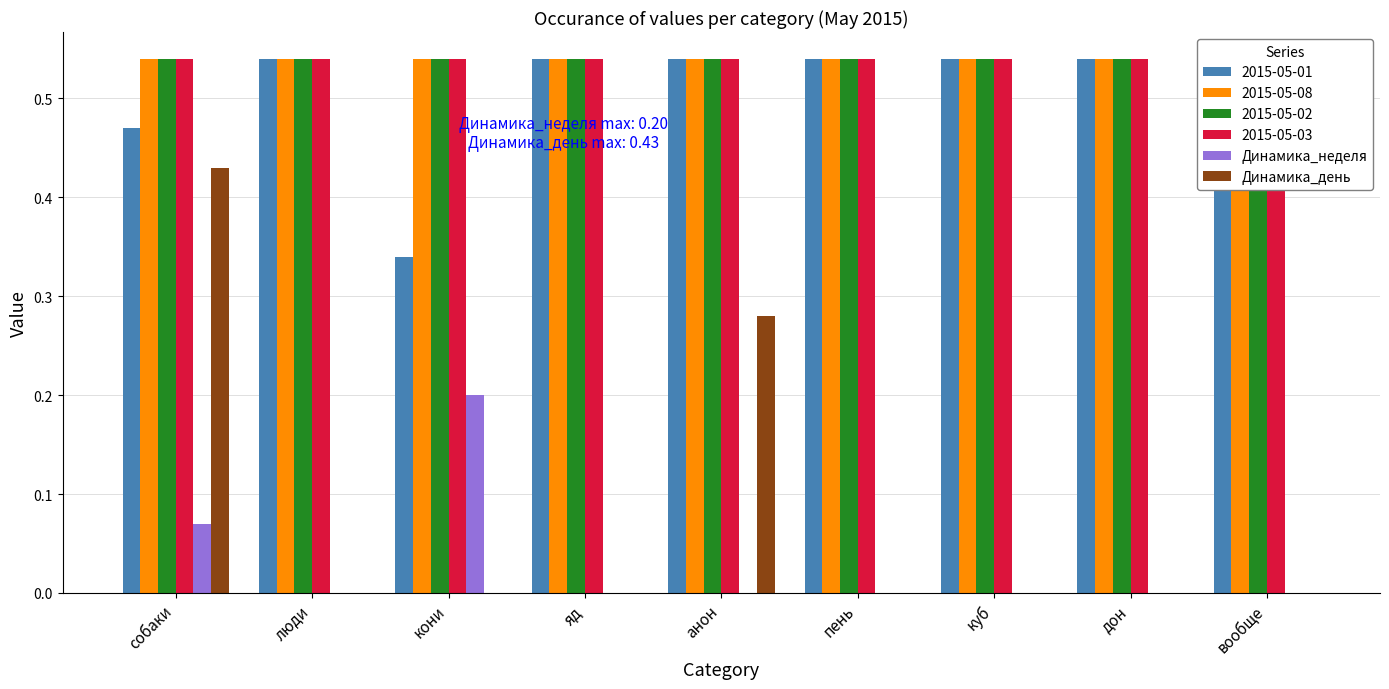

What is the difference between the Динамика_неделя values at яд and собаки?

0.1